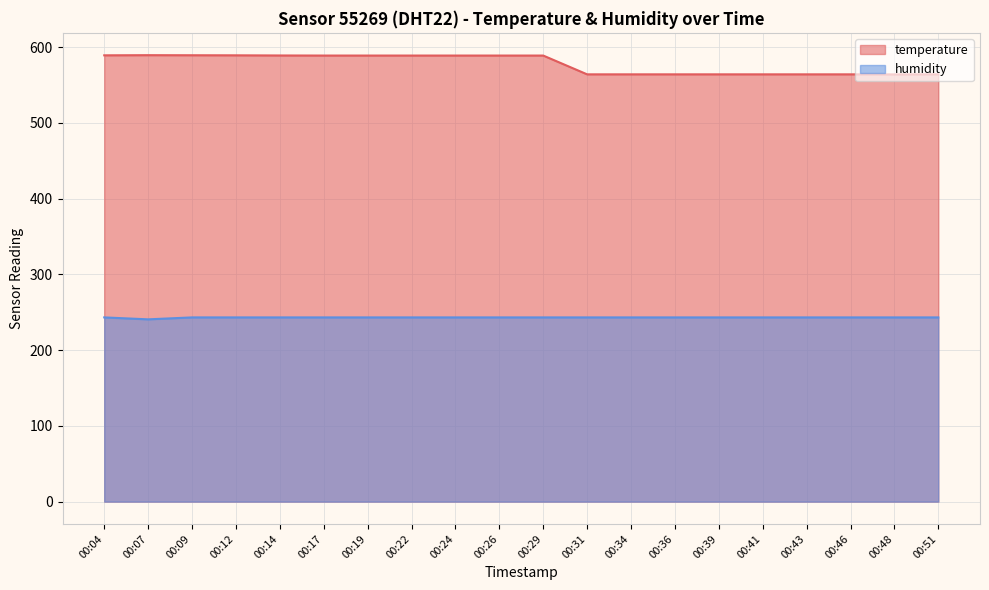

Reading right to left, what are all the values shown in this chart?

temperature: 00:51=564.1	00:48=564.0	00:46=564.1	00:43=564.1	00:41=564.1	00:39=564.1	00:36=564.1	00:34=564.1	00:31=564.1	00:29=588.9	00:26=588.9	00:24=588.9	00:22=588.9	00:19=588.9	00:17=588.9	00:14=589.0	00:12=589.2	00:09=589.3	00:07=589.4	00:04=589.2
humidity: 00:51=243.2	00:48=243.2	00:46=243.2	00:43=243.2	00:41=243.2	00:39=243.2	00:36=243.2	00:34=243.2	00:31=243.2	00:29=243.2	00:26=243.2	00:24=243.2	00:22=243.2	00:19=243.2	00:17=243.2	00:14=243.2	00:12=243.2	00:09=243.2	00:07=240.6	00:04=243.2